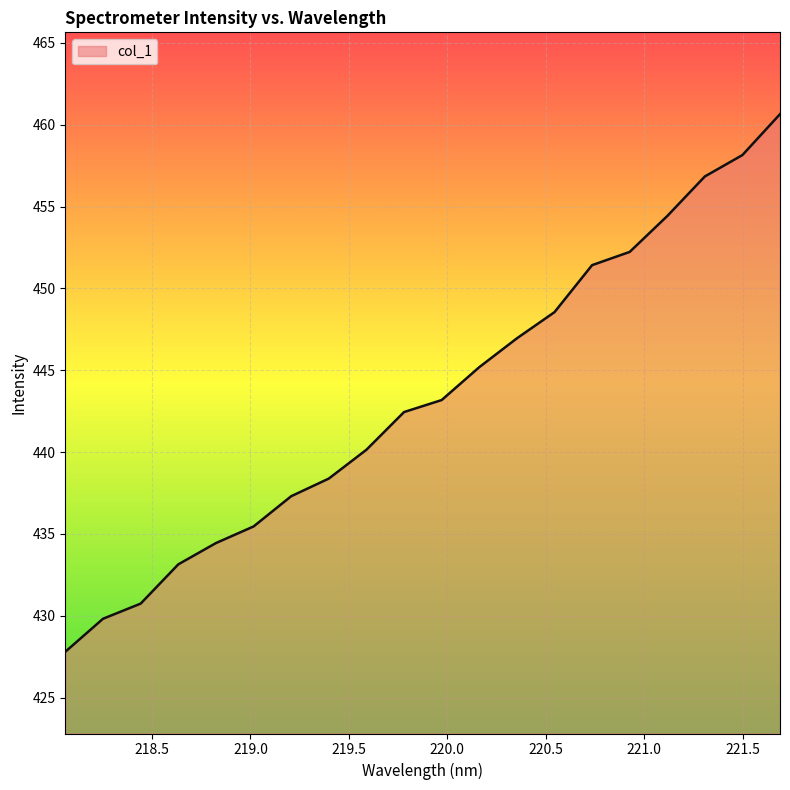

What is the minimum value shown in the chart?

427.8